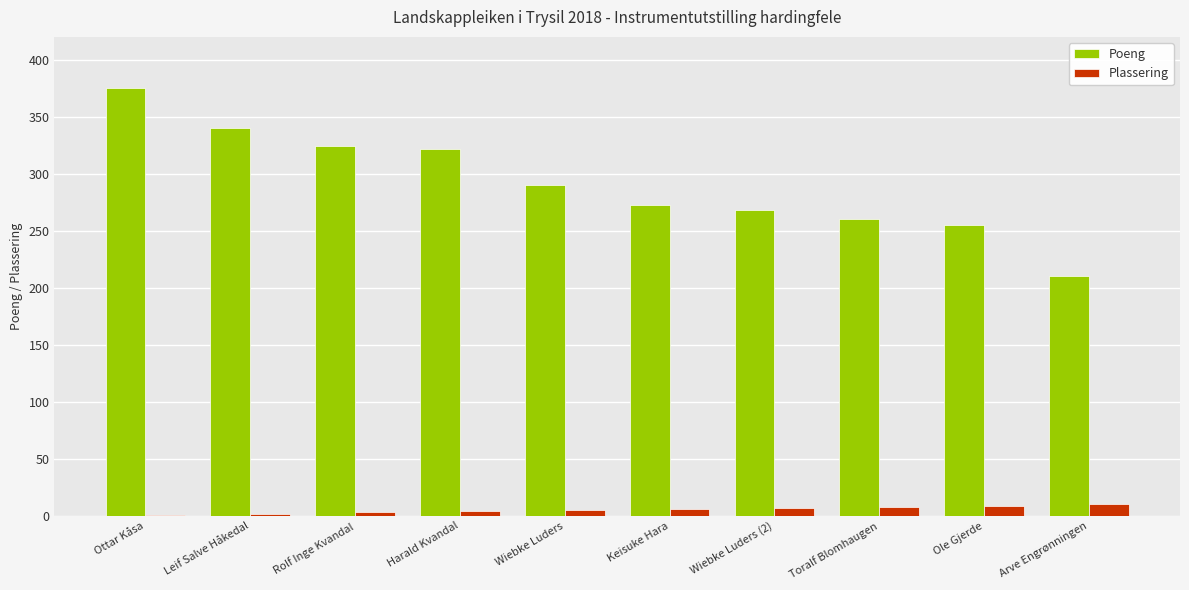

What is the sum of all Plassering values?

55